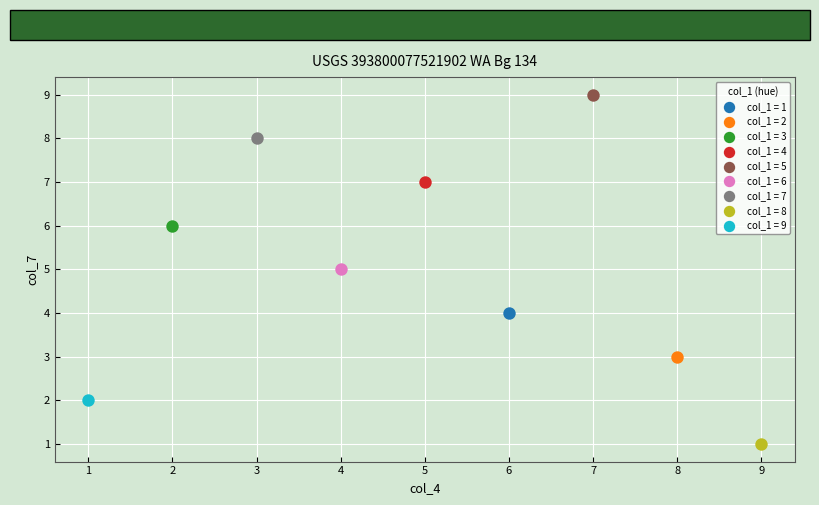

What are all the series names shown in the legend?

col_1 = 1, col_1 = 2, col_1 = 3, col_1 = 4, col_1 = 5, col_1 = 6, col_1 = 7, col_1 = 8, col_1 = 9